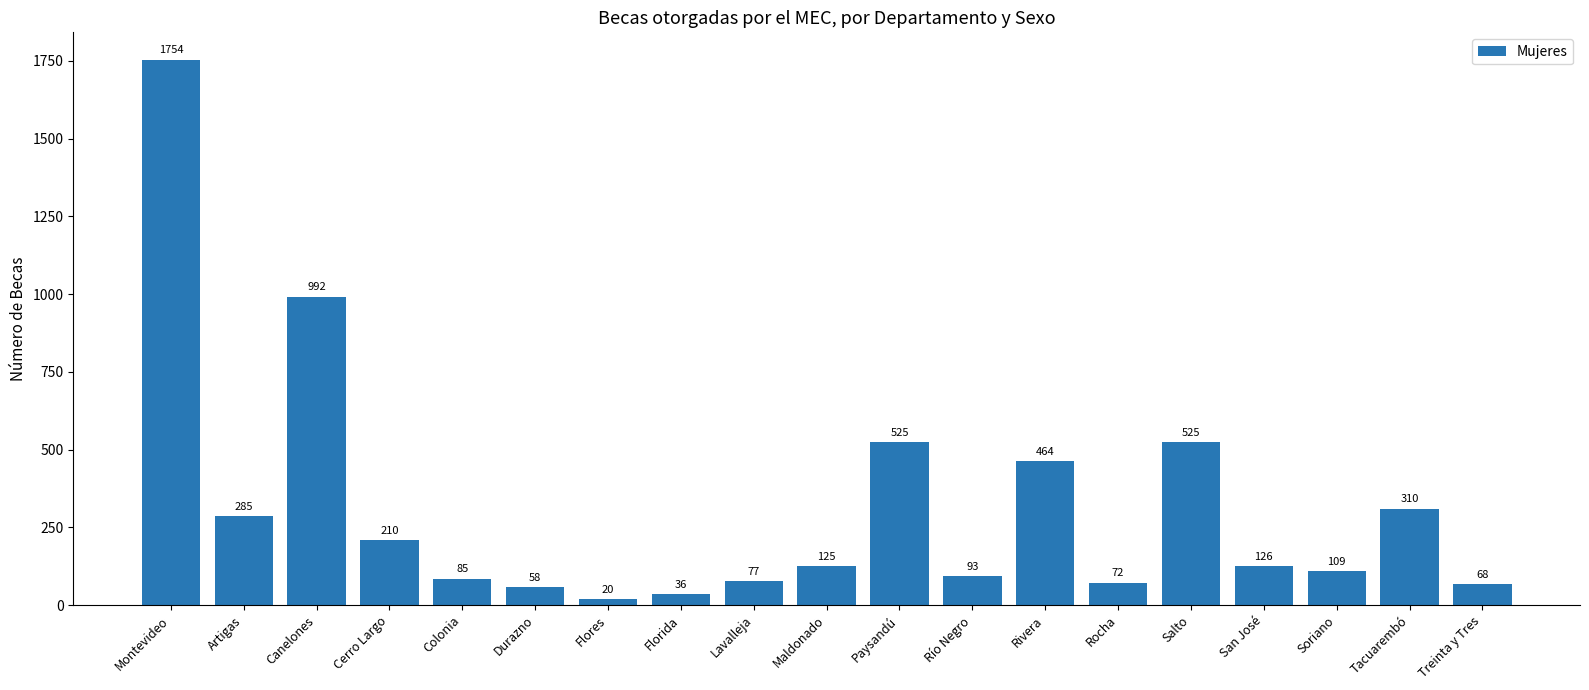

What is the value of the 17th bar from the left?

109